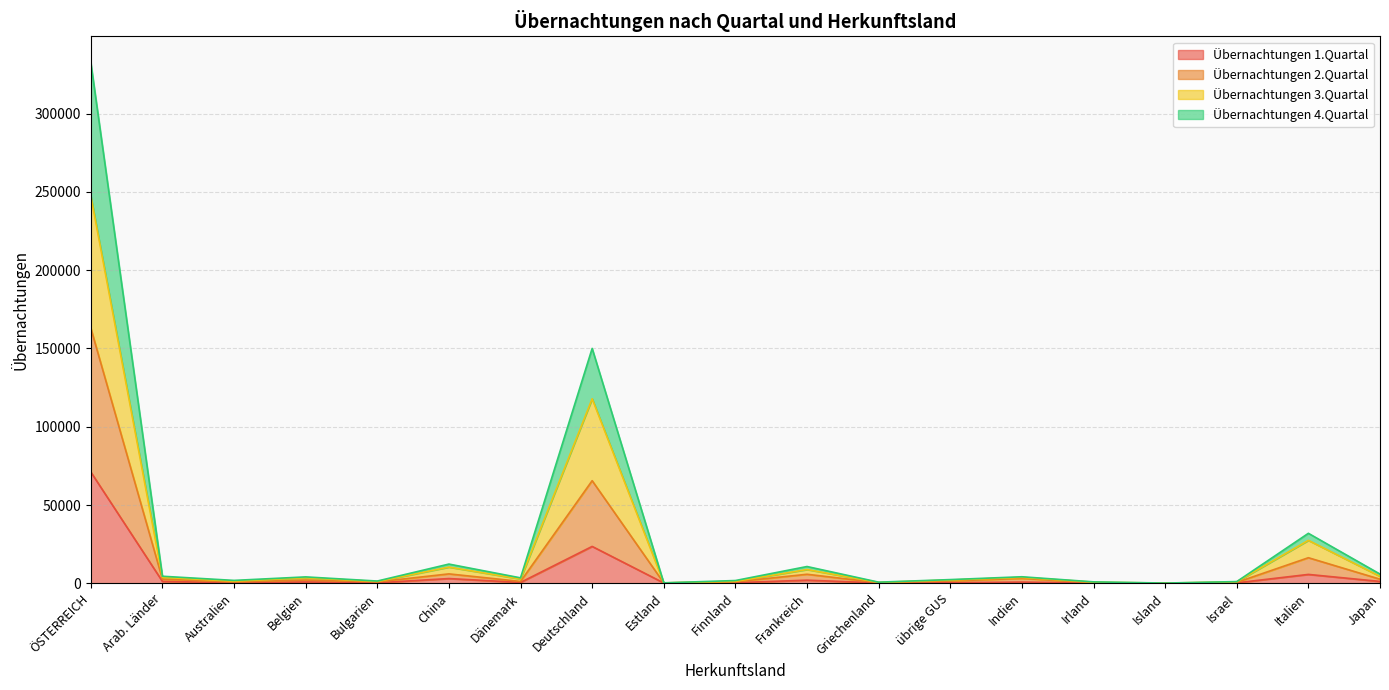

What is the sum of the Übernachtungen 2.Quartal values at Island and Griechenland?

679